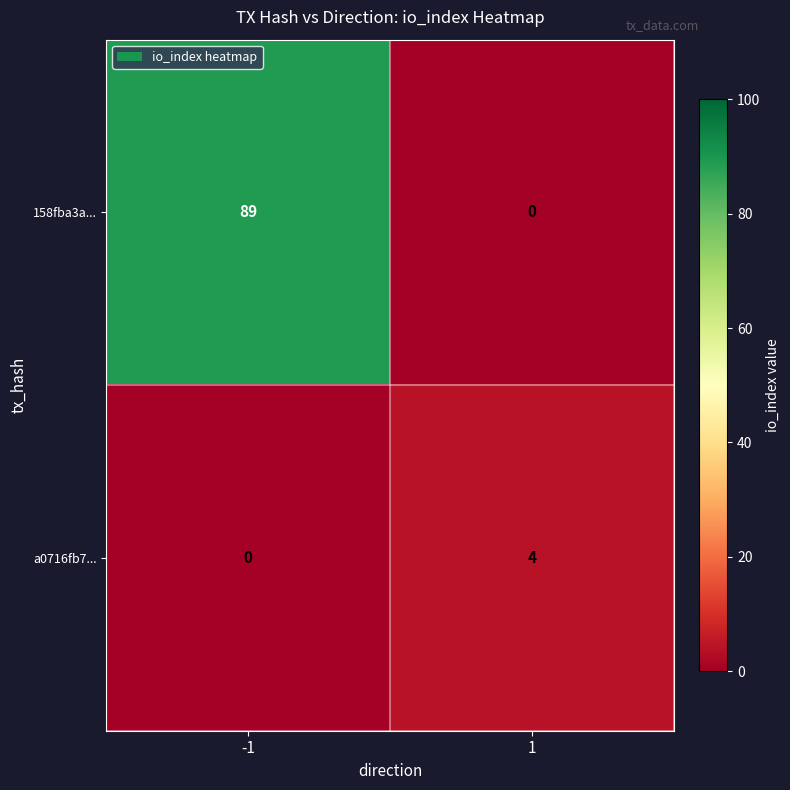

List the series in order of their peak value, lowest first.

a0716fb7..., 158fba3a...